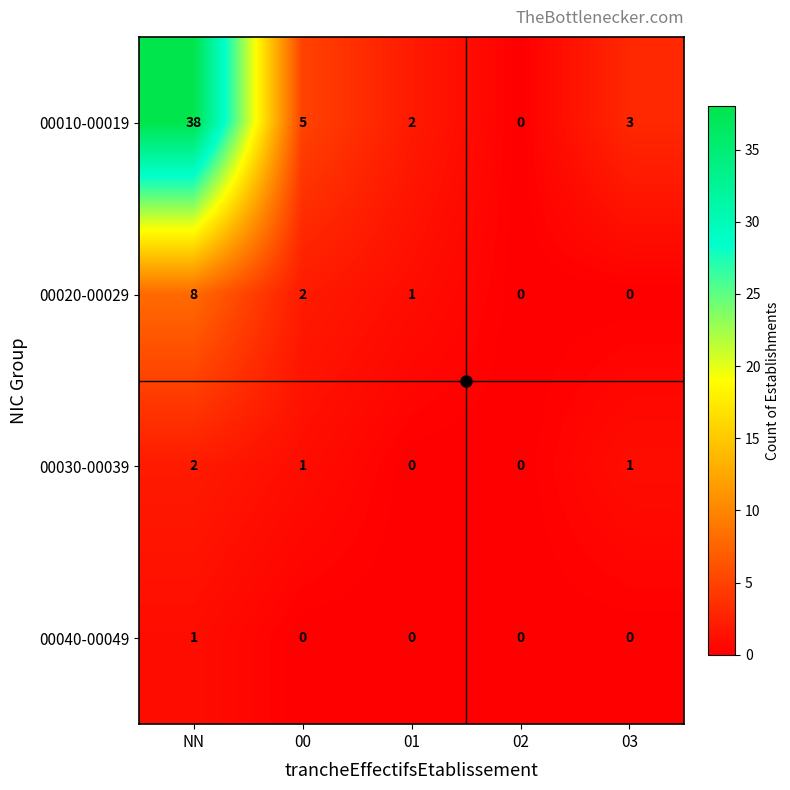

Is it true that 00020-00029 equals 5 at NN?

False